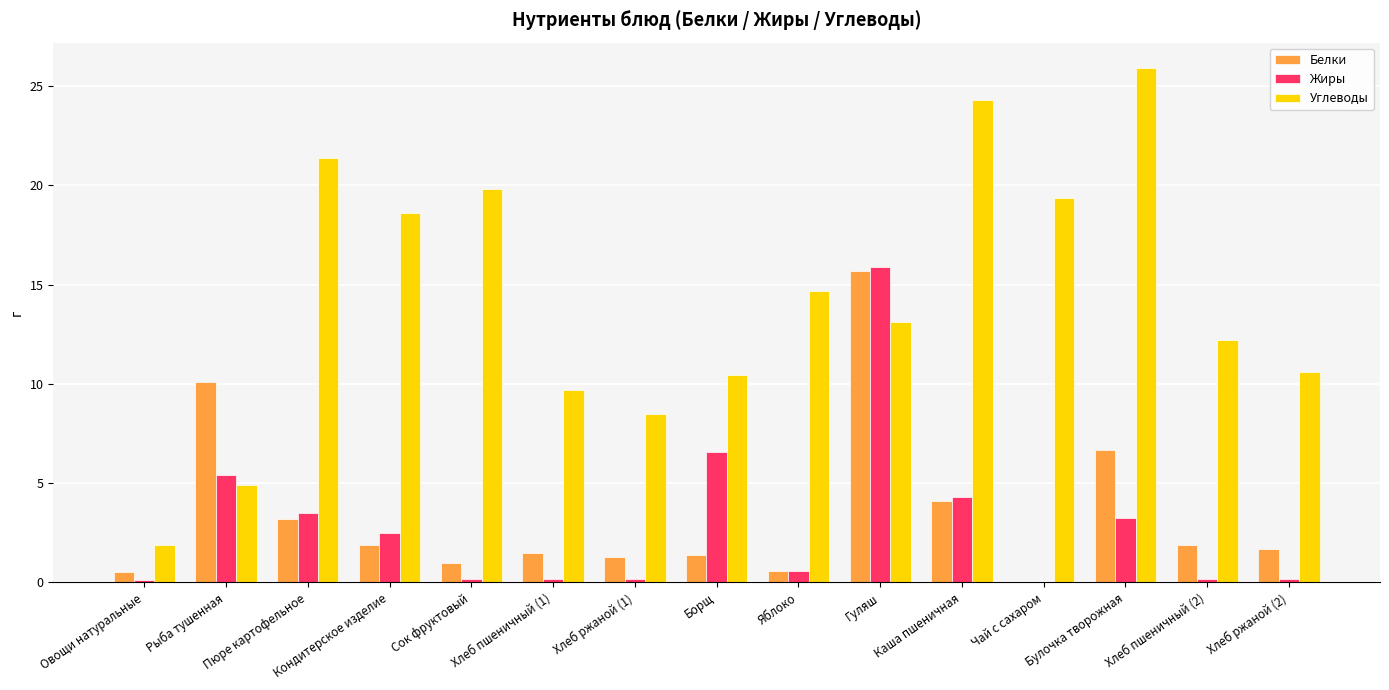

What are all the series names shown in the legend?

Белки, Жиры, Углеводы